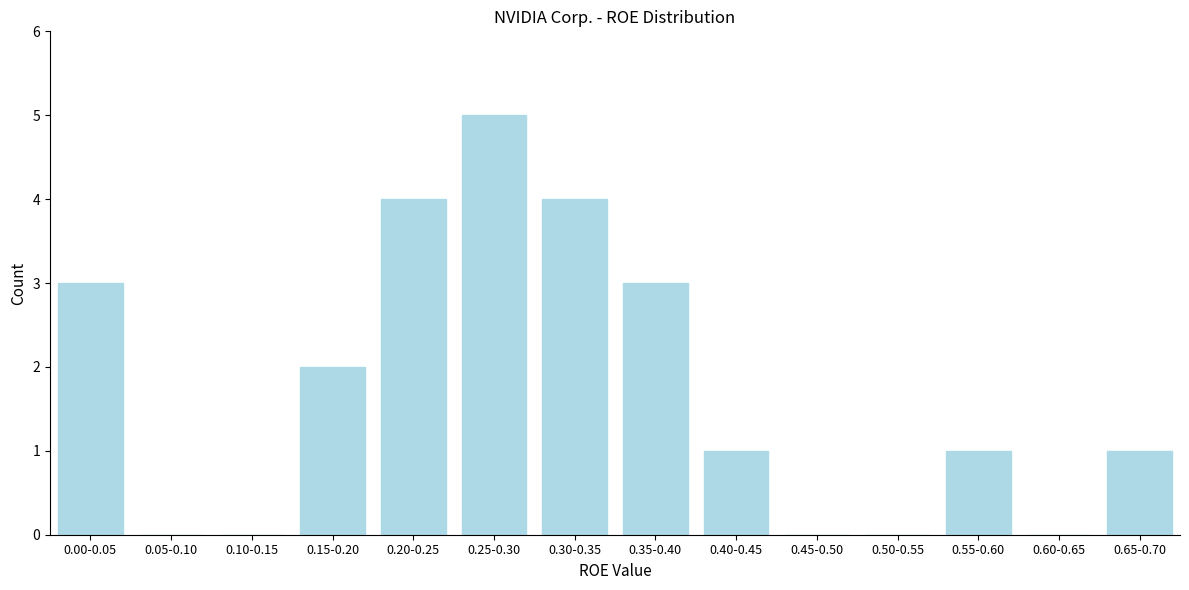

Reading right to left, list all the values displayed in this chart.

0.65-0.70=1	0.60-0.65=0	0.55-0.60=1	0.50-0.55=0	0.45-0.50=0	0.40-0.45=1	0.35-0.40=3	0.30-0.35=4	0.25-0.30=5	0.20-0.25=4	0.15-0.20=2	0.10-0.15=0	0.05-0.10=0	0.00-0.05=3